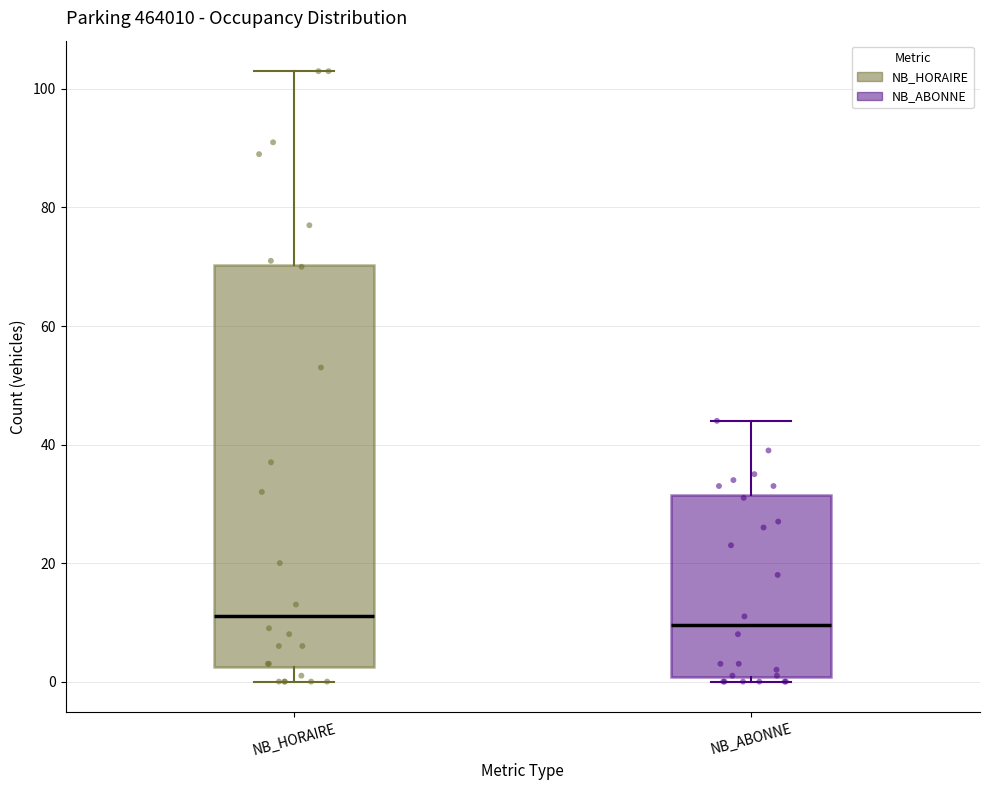

Reading left to right, transcribe this box plot: for each box, give where its median line is, the range the box spans, and where its two whiskers end, as read against the y-axis. The values are not printed on the chart, so give them approximately, as read against the axis.

NB_HORAIRE: median 12, box 2 to 70, whiskers 0 to 104
NB_ABONNE: median 10, box 0 to 32, whiskers 0 (just below the box's lower edge) to 44